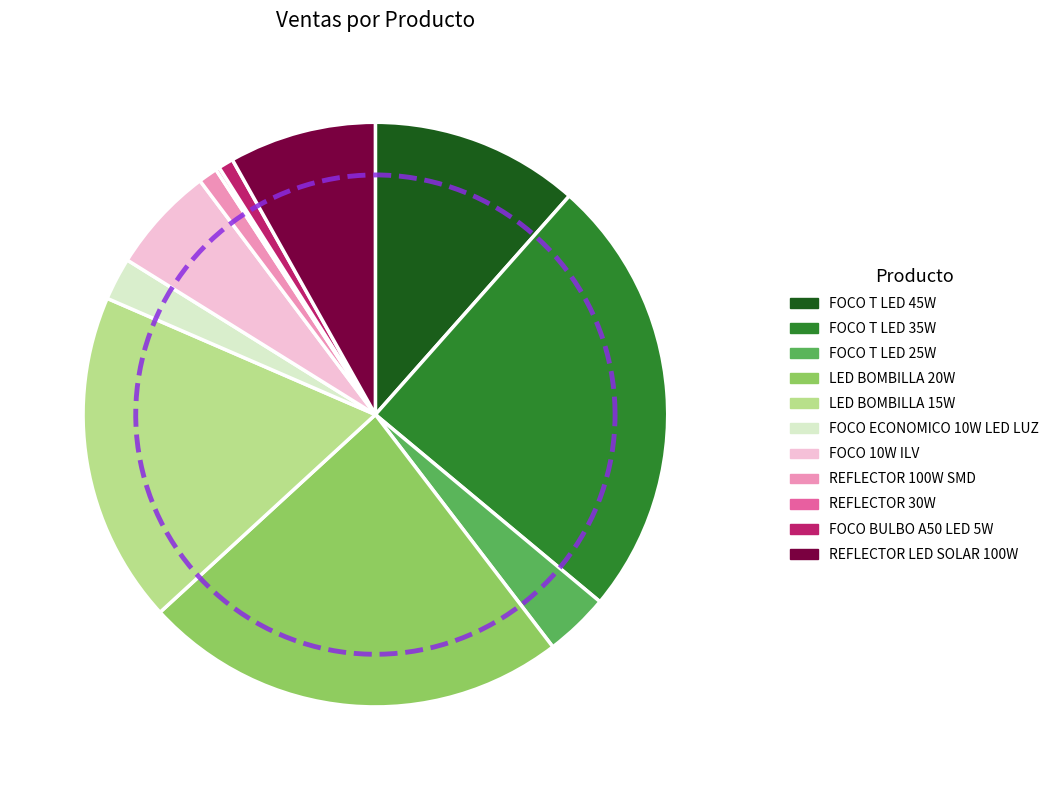

Rank the categories by value from highest to lowest.

FOCO T LED 35W, LED BOMBILLA 20W, LED BOMBILLA 15W, FOCO T LED 45W, REFLECTOR LED SOLAR 100W, FOCO 10W ILV, FOCO T LED 25W, FOCO ECONOMICO 10W LED LUZ, REFLECTOR 100W SMD, FOCO BULBO A50 LED 5W, REFLECTOR 30W